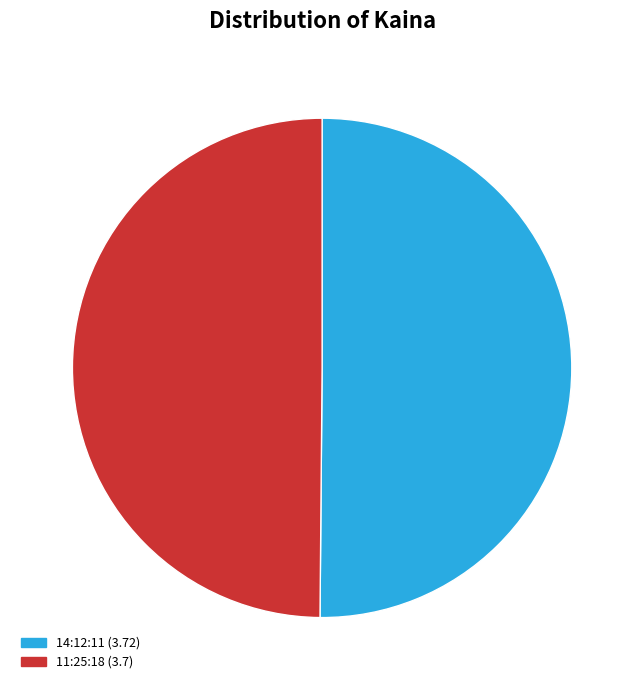

Which has a higher value, 11:25:18 or 14:12:11?

14:12:11